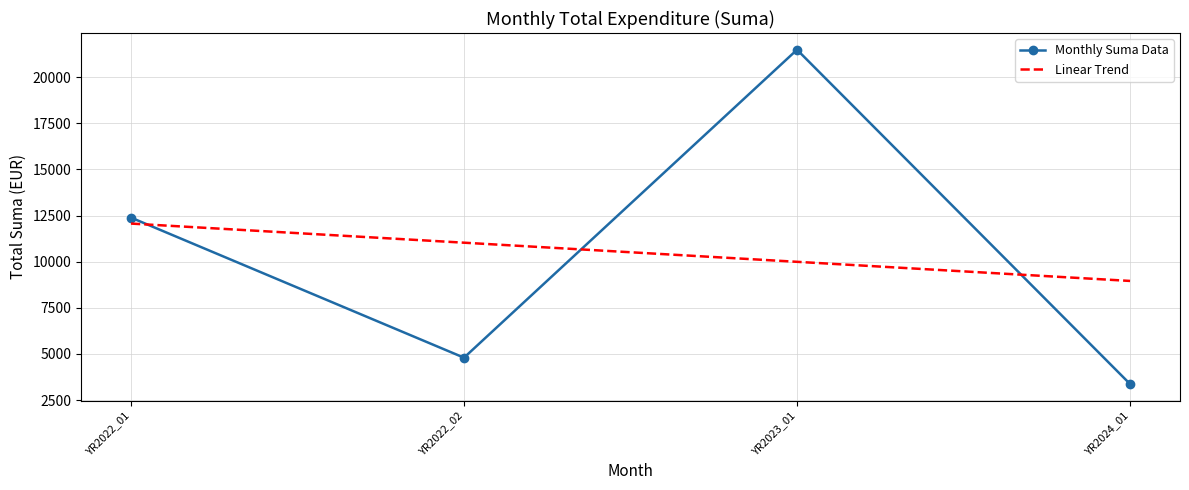

How many intersections are there between Linear Trend and Monthly Suma Data?

3